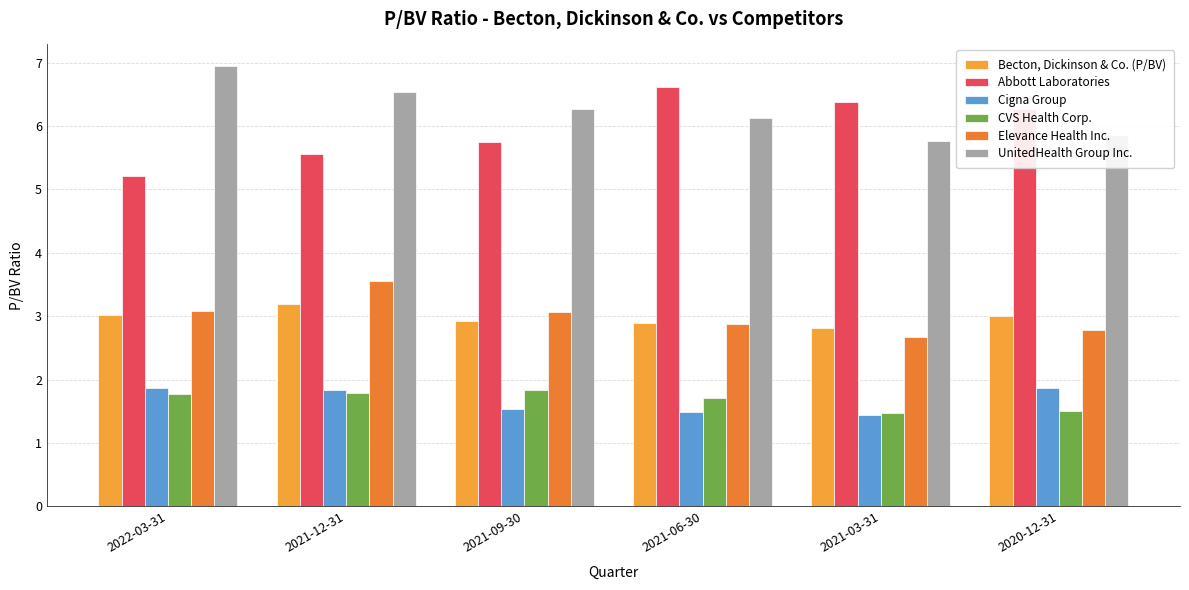

True or false: CVS Health Corp. has a value of 1.8 at 2021-12-31.

True